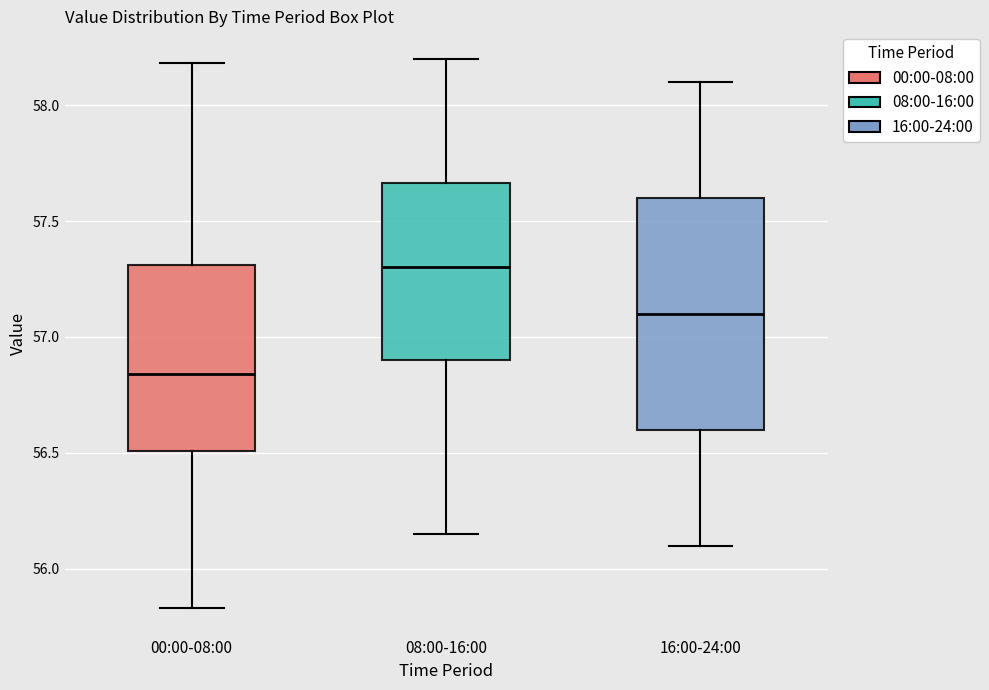

Which box's median line is the highest?

08:00-16:00